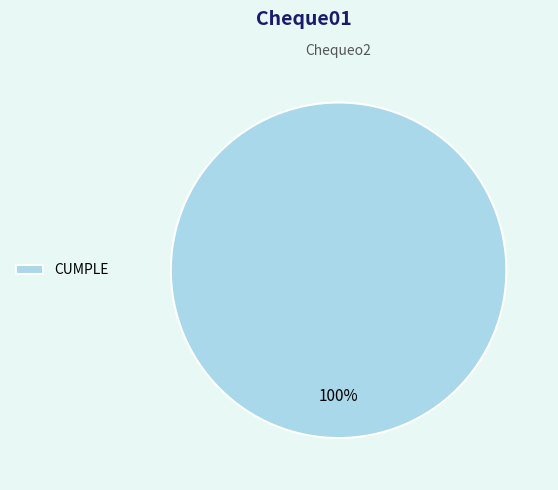

To the nearest percent, what portion does CUMPLE represent?

100%